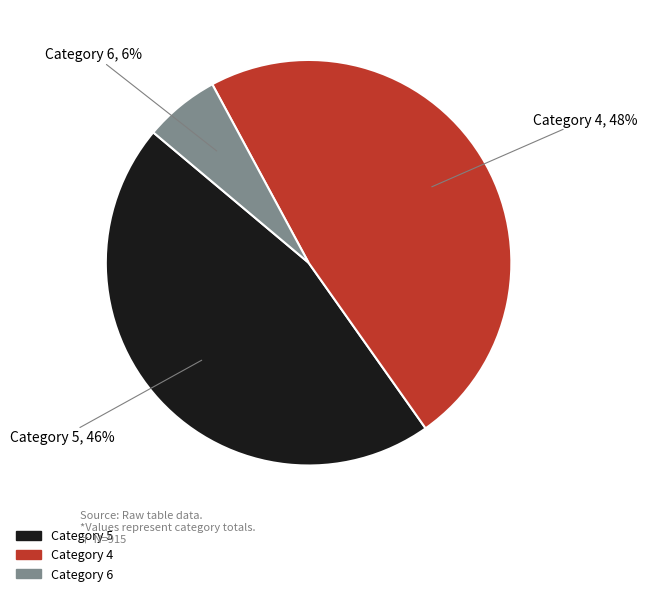

True or false: Category 4 accounts for 39% of the total.

False